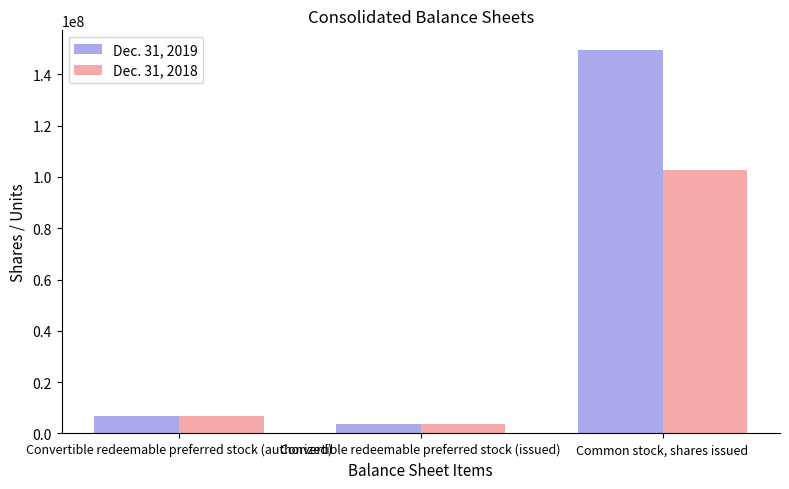

Rank the series by their average value, from lowest to highest.

Dec. 31, 2018, Dec. 31, 2019